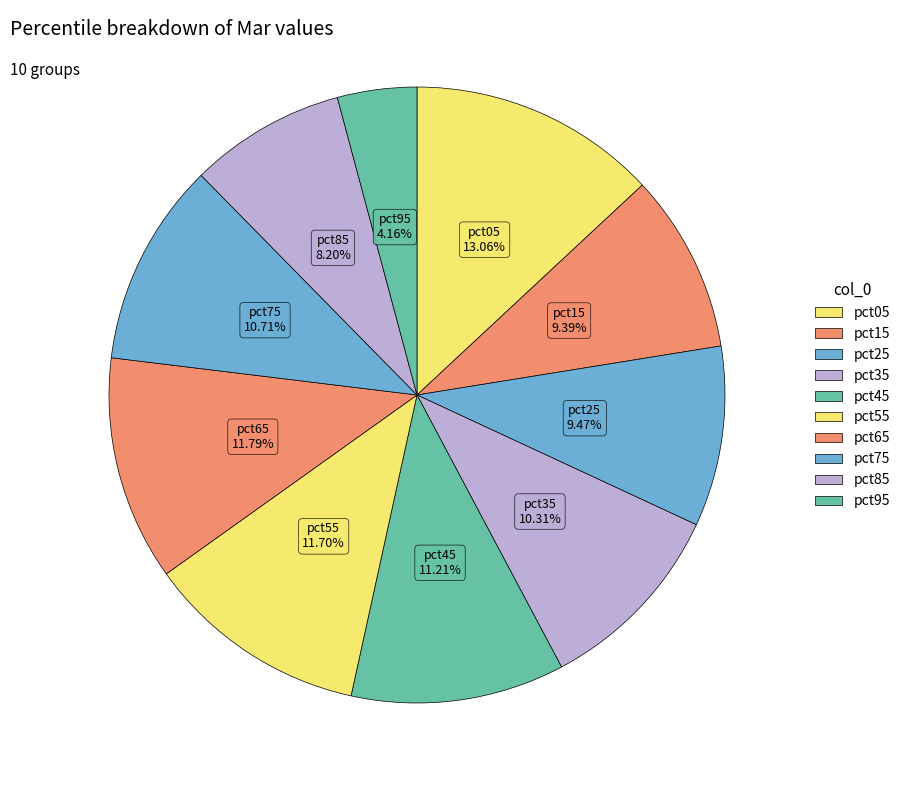

Which has a higher value, pct65 or pct45?

pct65